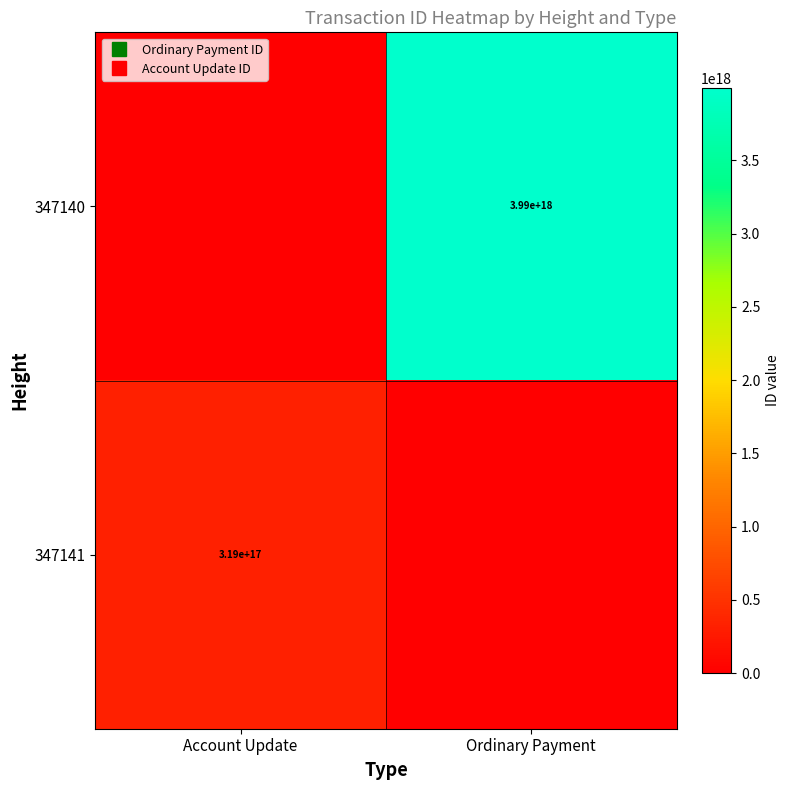

Which category has the lowest value in the 347141 series?

Ordinary Payment